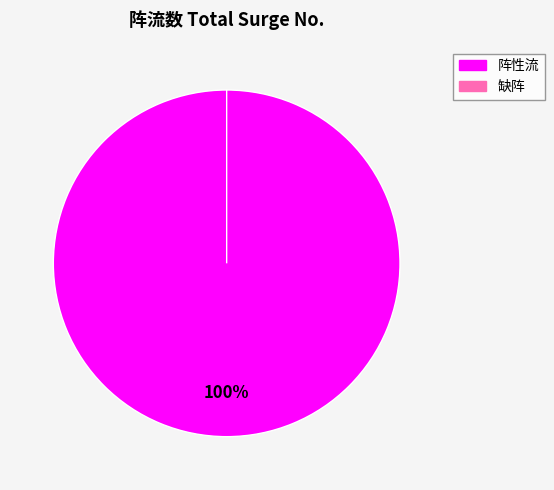

How many segments does this pie chart have?

2